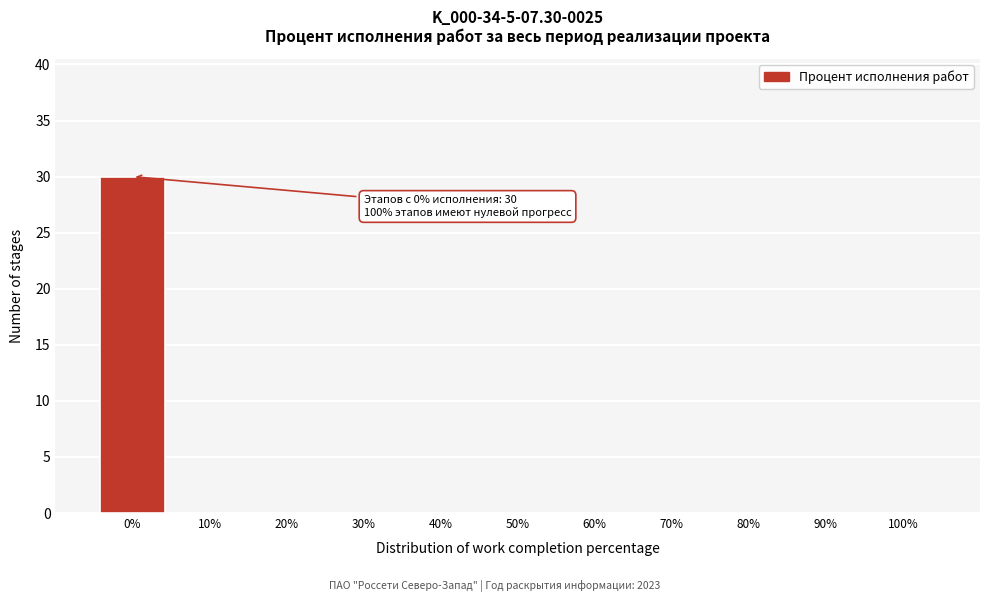

Over which range of the x-axis is the bar tallest?

-5 to 5